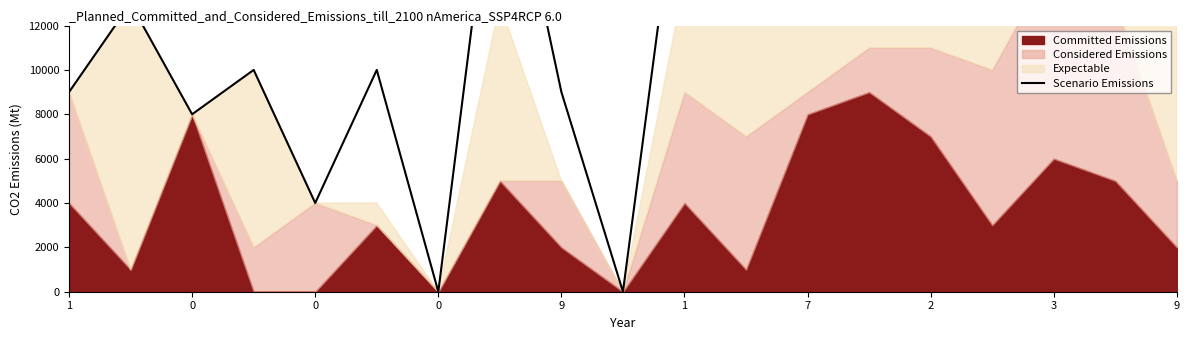

Reading left to right, extract all data points from this chart.

9000	13000	8000	10000	4000	10000	0	22000	9000	0	21000	21000	25000	27000	34000	22000	23000	30000	22000